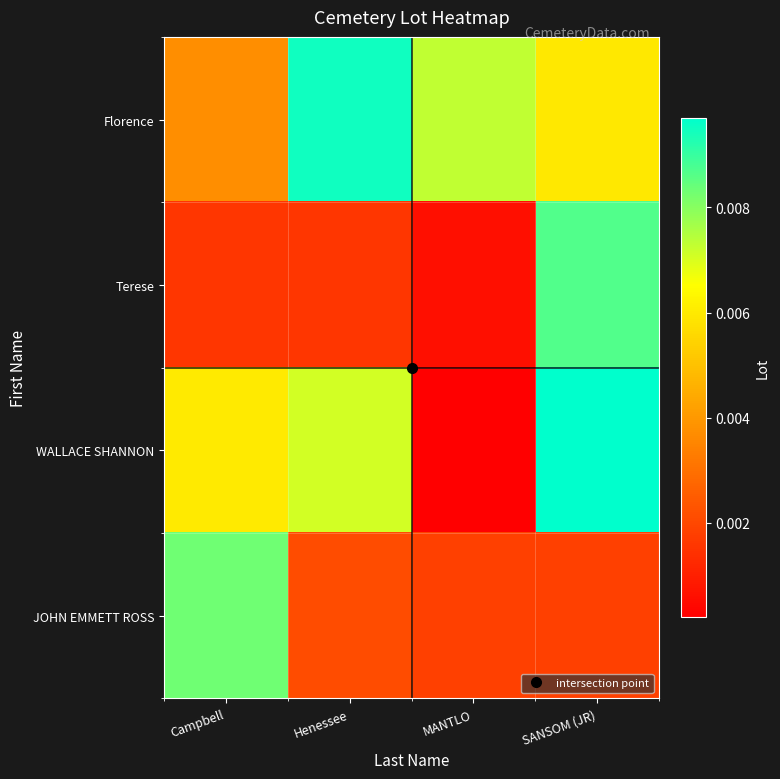

How many categories are shown in the chart?

4